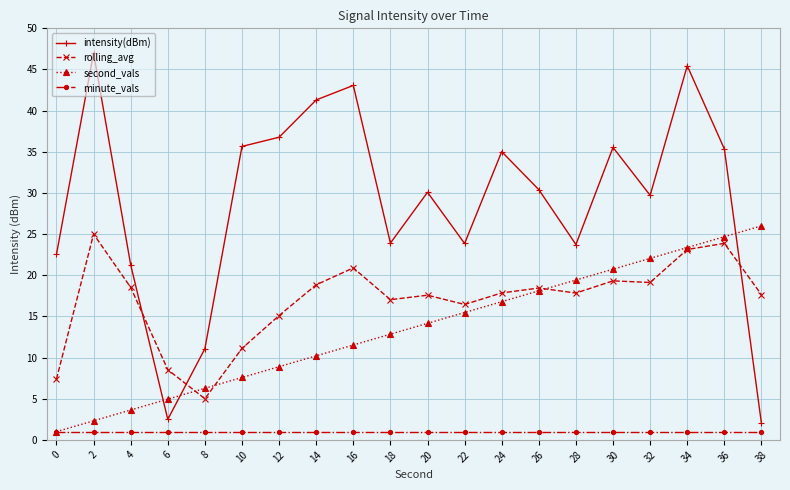

What is the minimum value for intensity(dBm)?

2.0